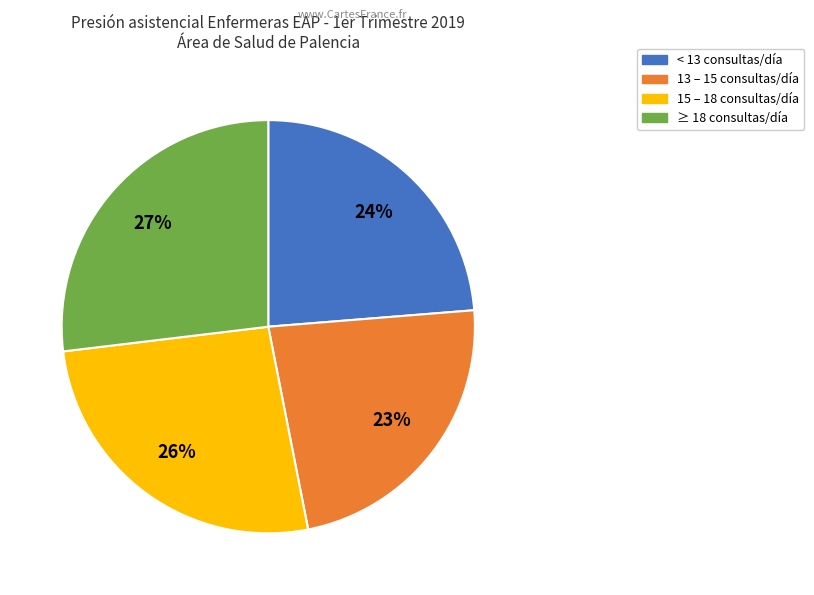

Does any single category account for the majority?

No